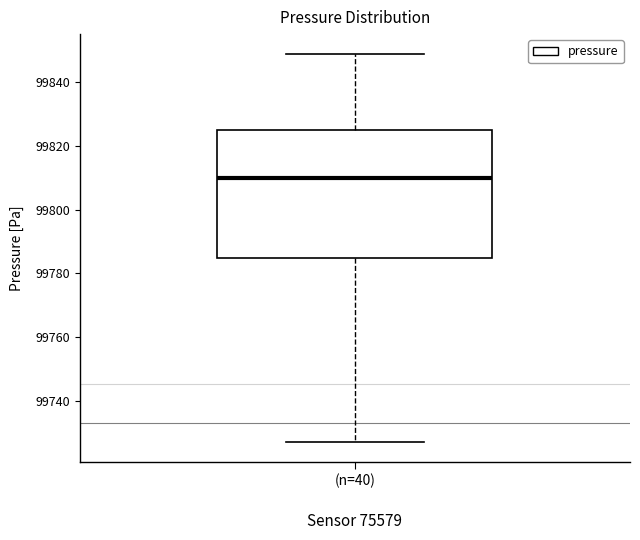

Read this box plot against the y-axis: the position of the median line, the range covered by the box, and the ends of both whiskers. The values are not printed on the chart, so give them approximately, as read against the axis.

median 99810, box 99784 to 99826, whiskers 99728 to 99850